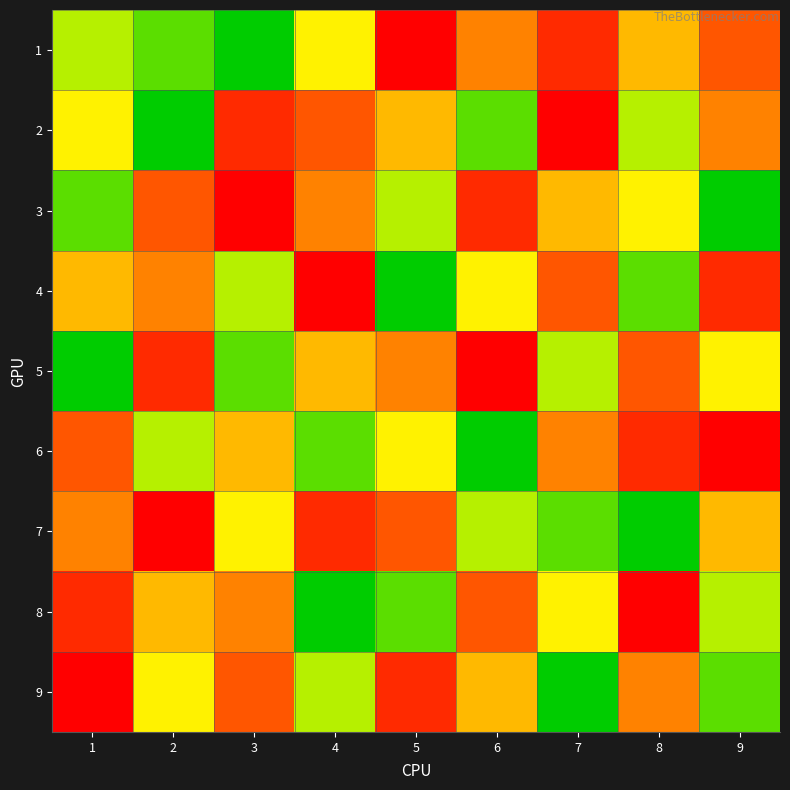

At how many categories does at least one series exceed 2?

9